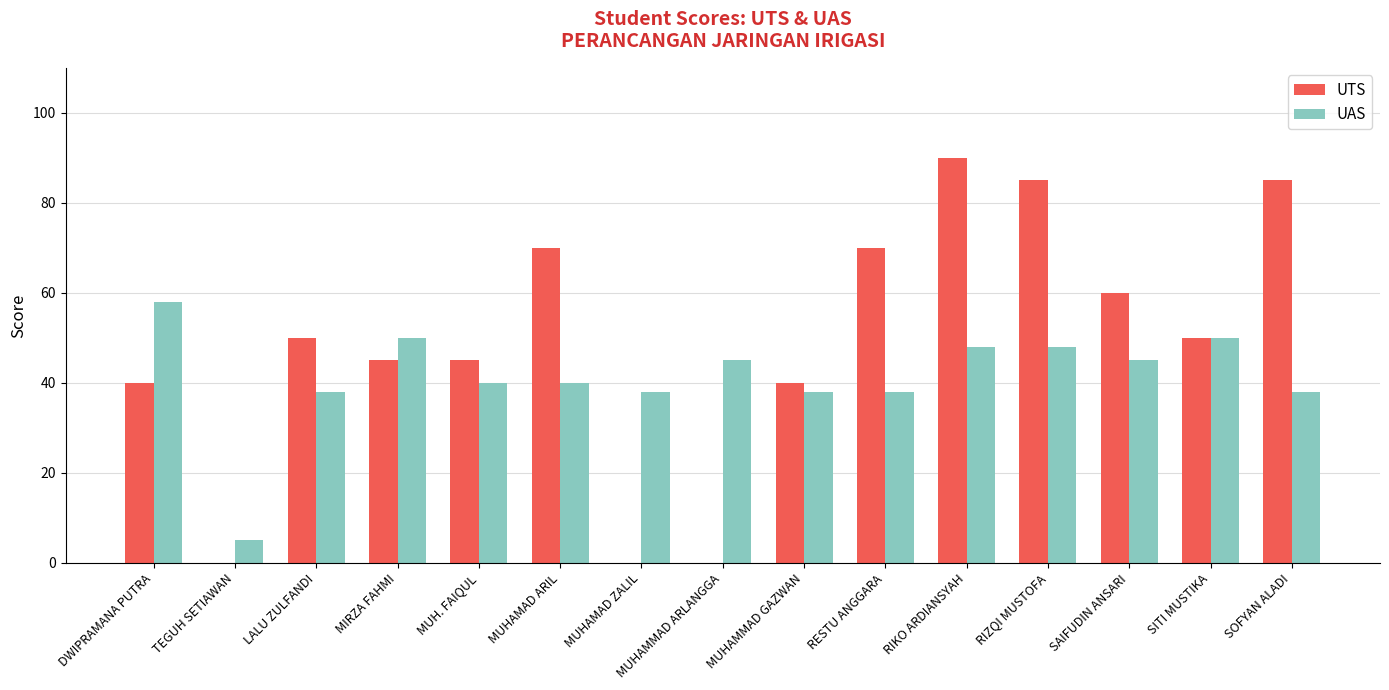

Read the UTS value at SITI MUSTIKA, to the nearest 10.

50